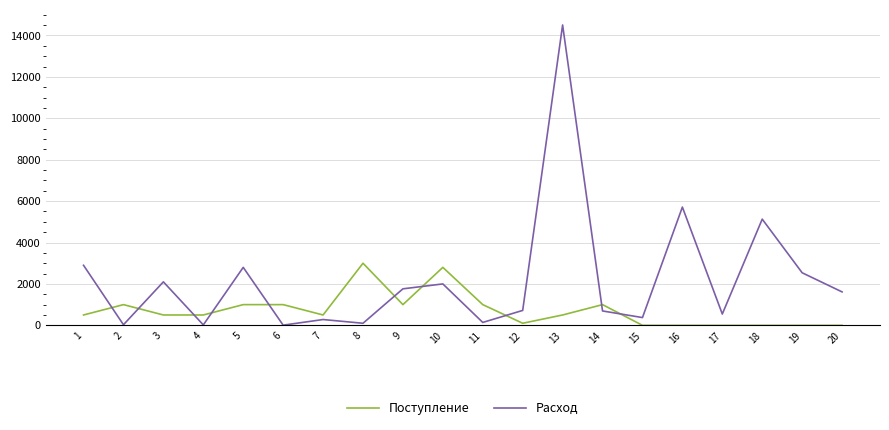

True or false: Расход and Поступление cross at least once.

True